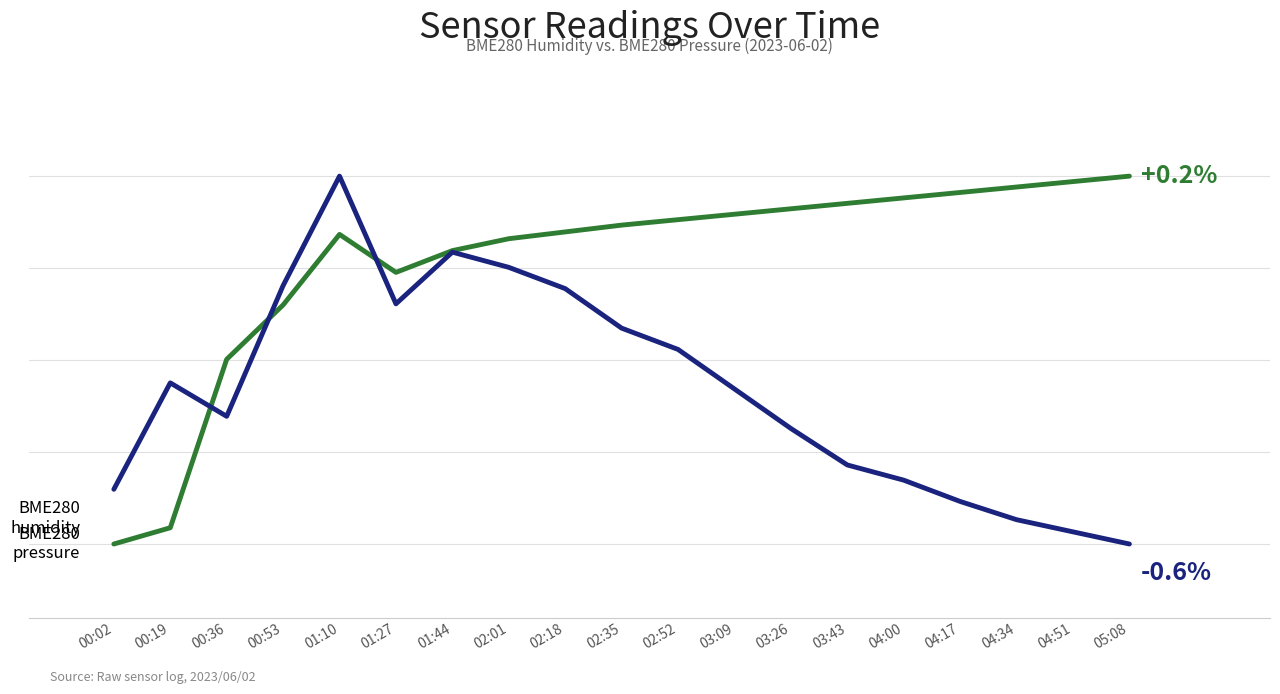

Does the chart have visible grid lines?

No